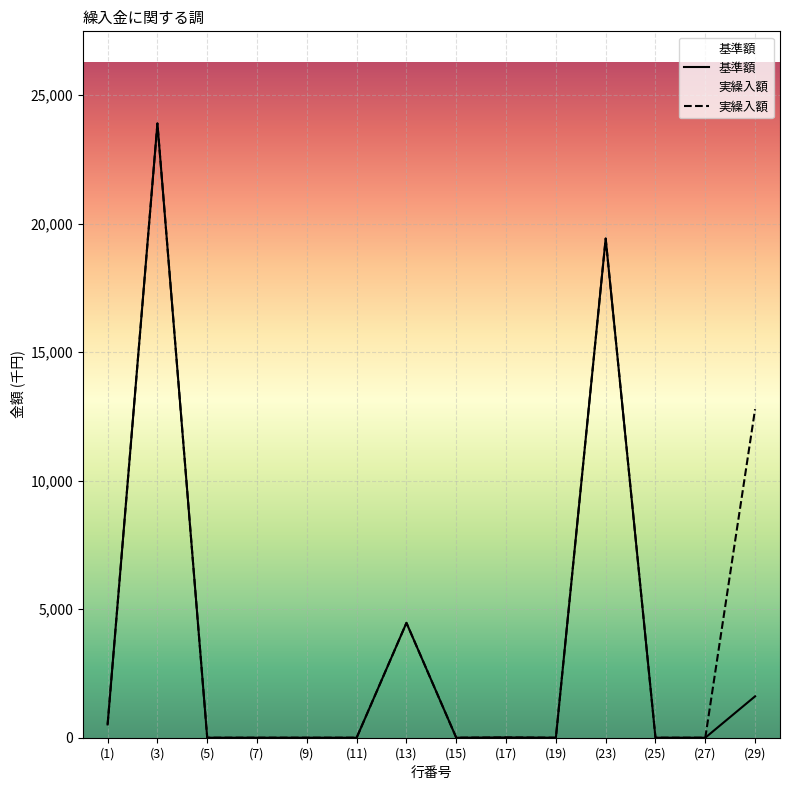

Which series has the widest spread of values?

基準額